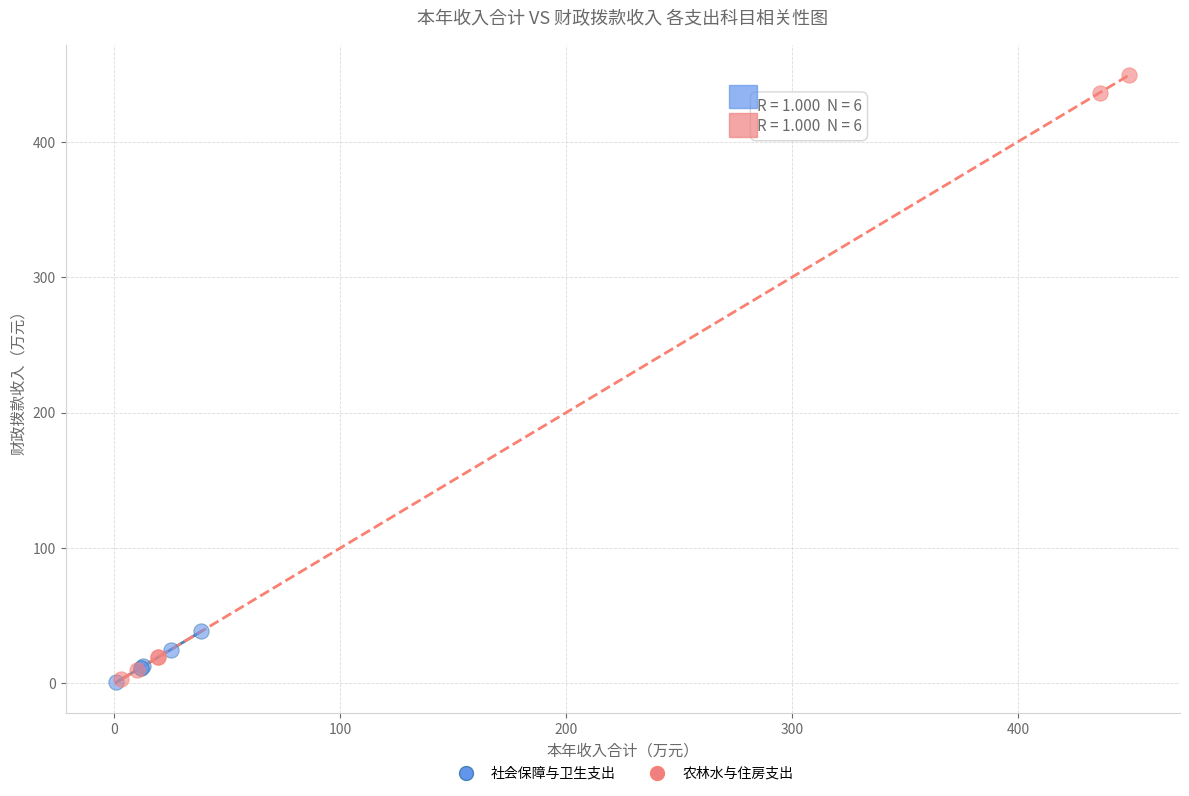

What are all the series names shown in the legend?

社会保障与卫生支出, 农林水与住房支出